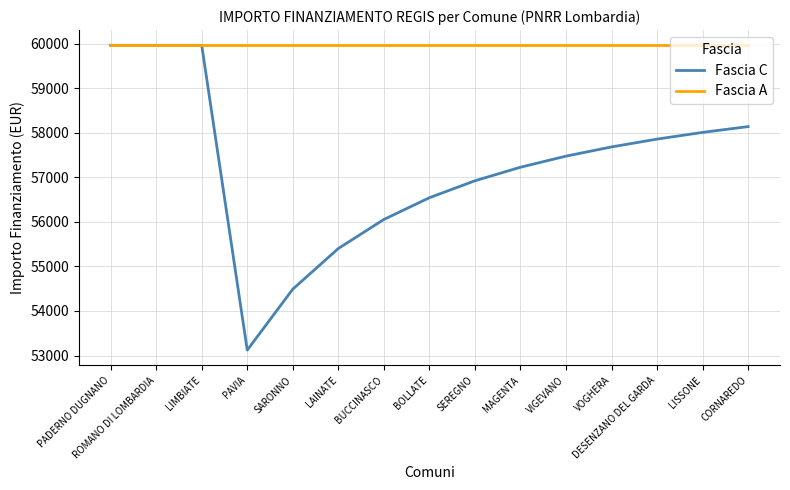

The Fascia C series shows 57228.3 at MAGENTA. True or false?

True